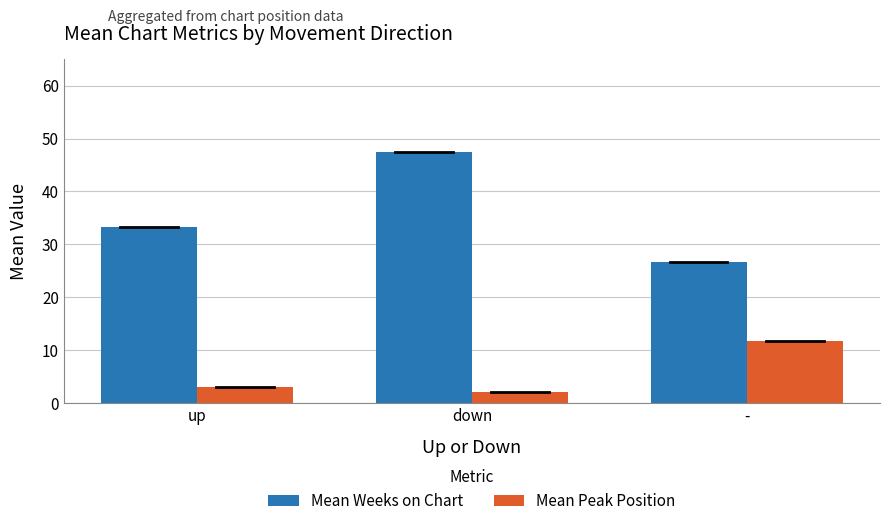

At which label is Mean Weeks on Chart closest to 36?

up